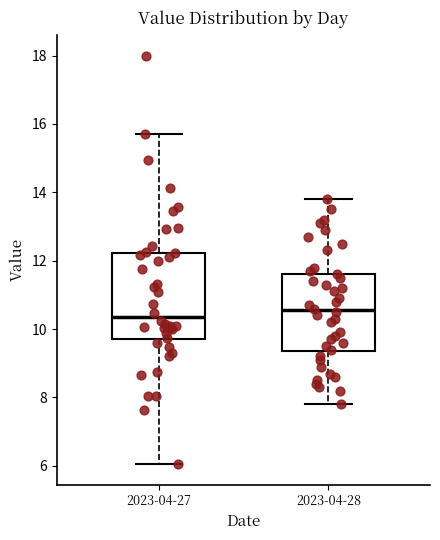

Where does the median line of the box for 2023-04-27 sit on the y-axis? The values are not printed on the chart, so give them approximately, as read against the axis.

10.4